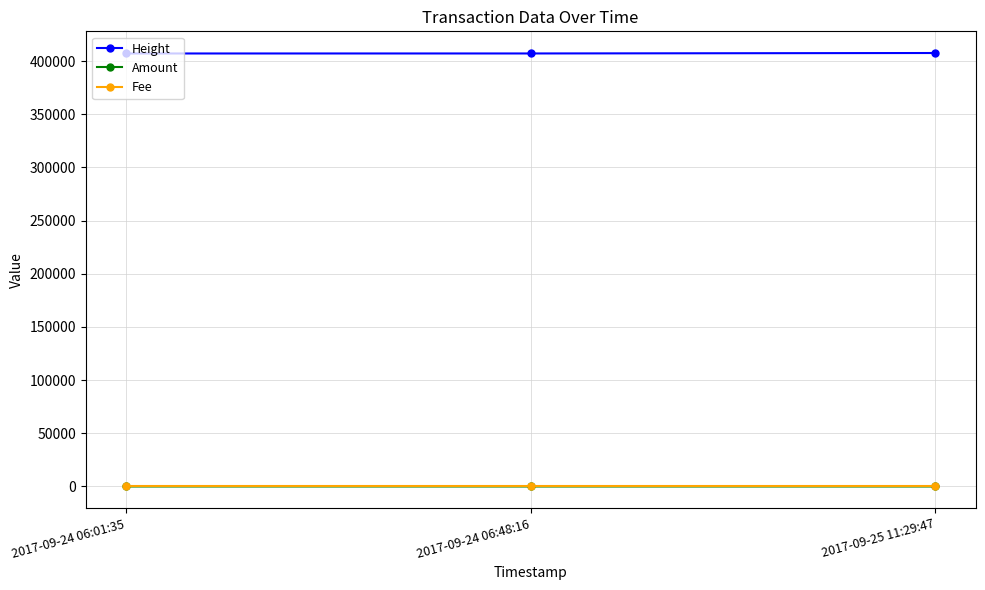

Which series has the largest total across all categories?

Height